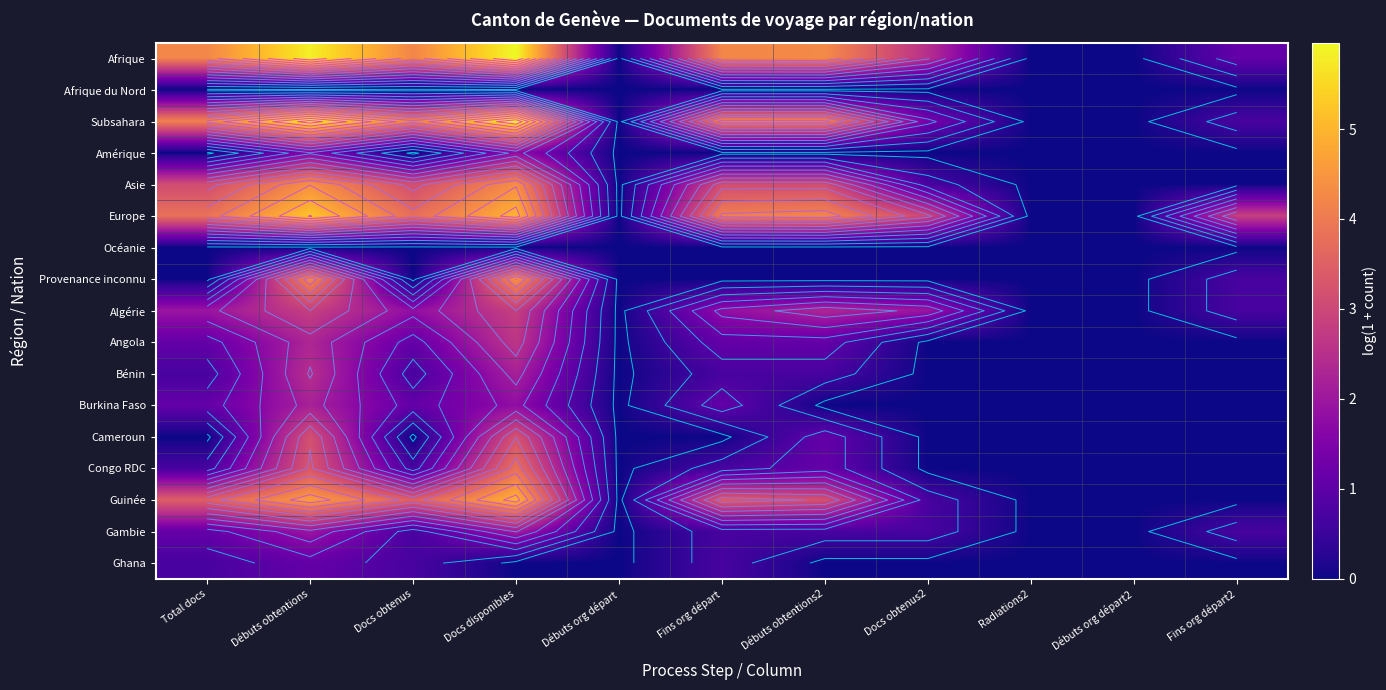

What is the difference between the Gambie values at Débuts obtentions and Fins org départ?

1.3